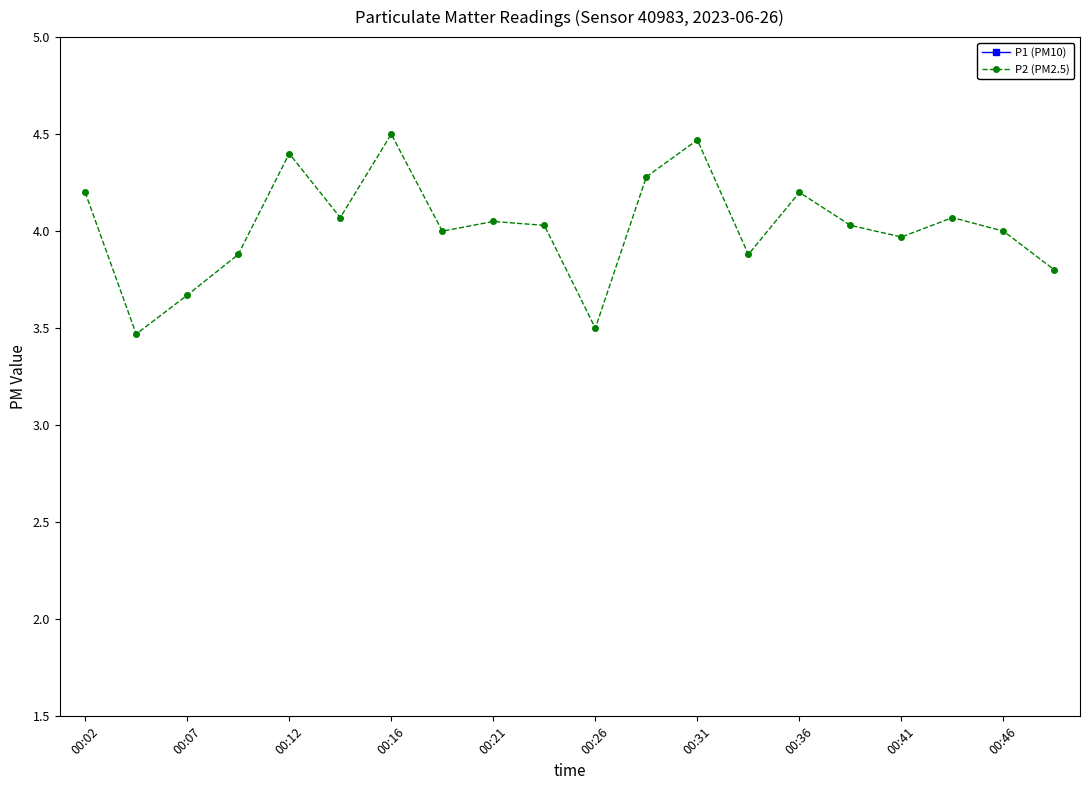

What is the minimum value for P1 (PM10)?

5.5